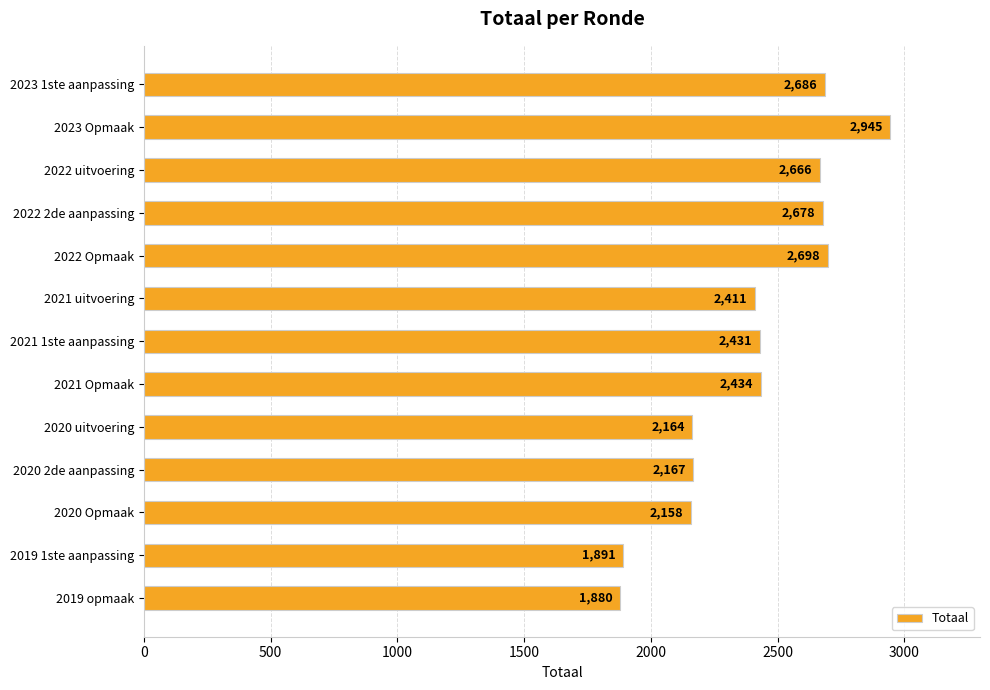

Does the chart contain stacked bars?

No